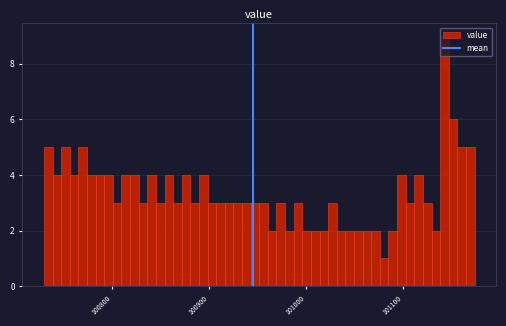

Around what value on the x-axis is the tallest bar? Give the approximate position of its centre, as read against the axis.

101140